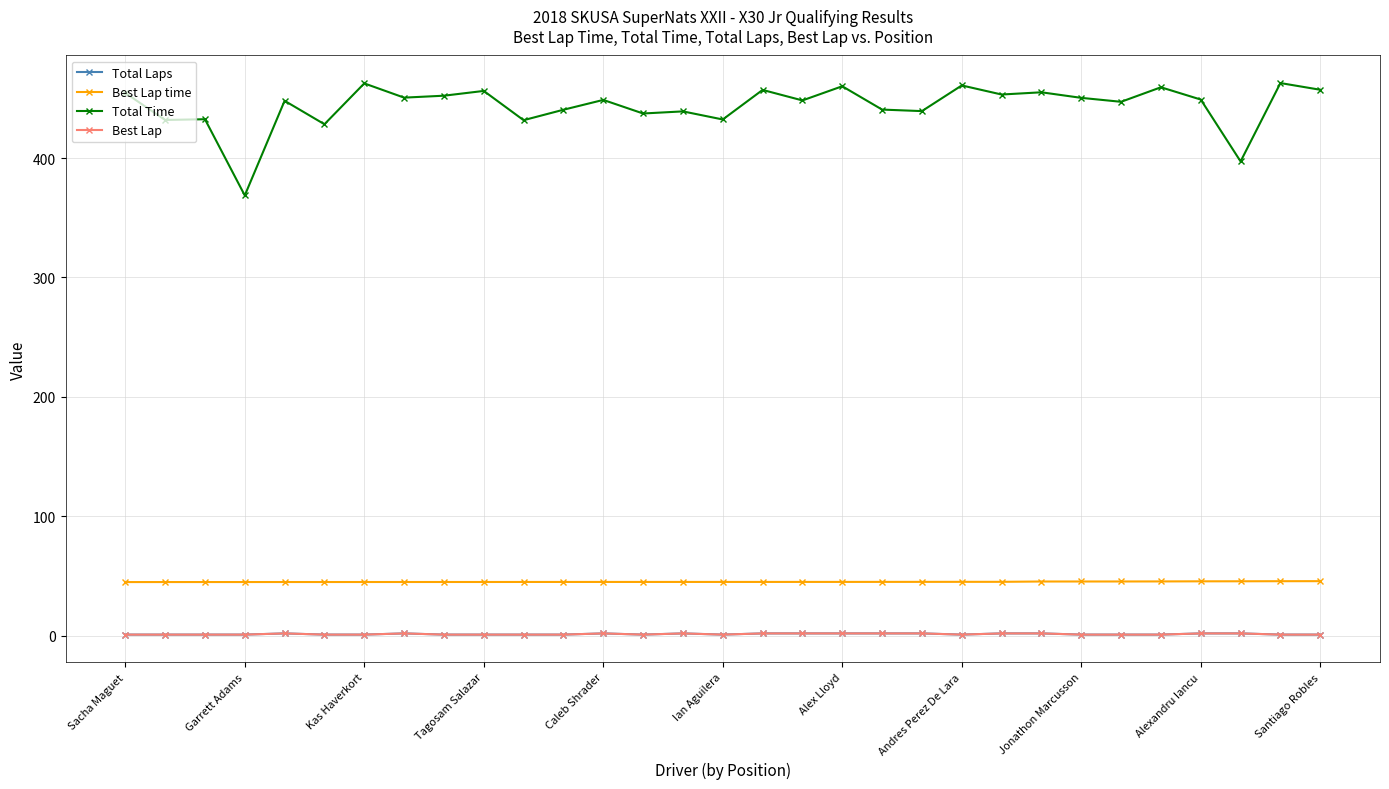

In Total Time, how many points are higher than both neighbors (excluding endpoints)?

12